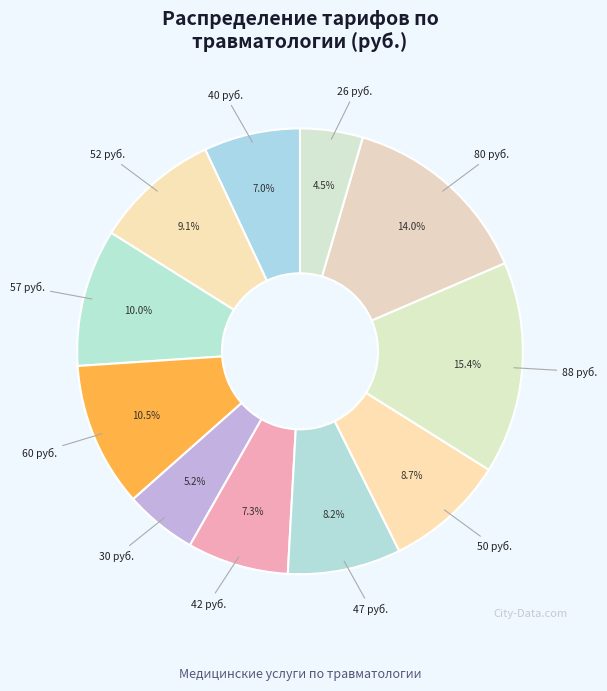

Does any single category account for the majority?

No